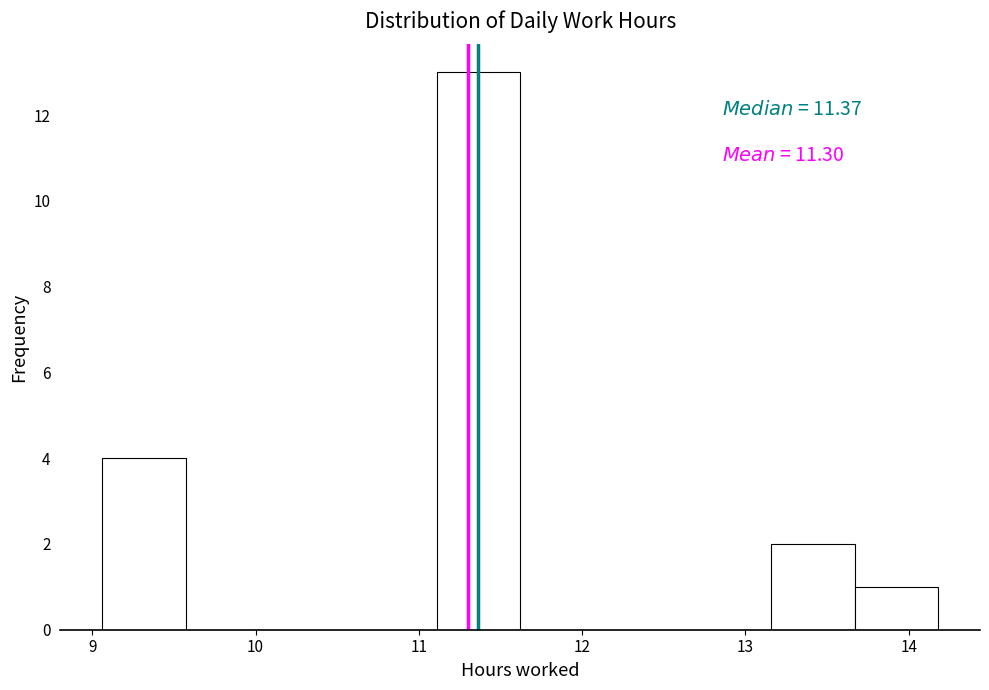

Which range on the x-axis has the tallest bar?

11.1 to 11.6